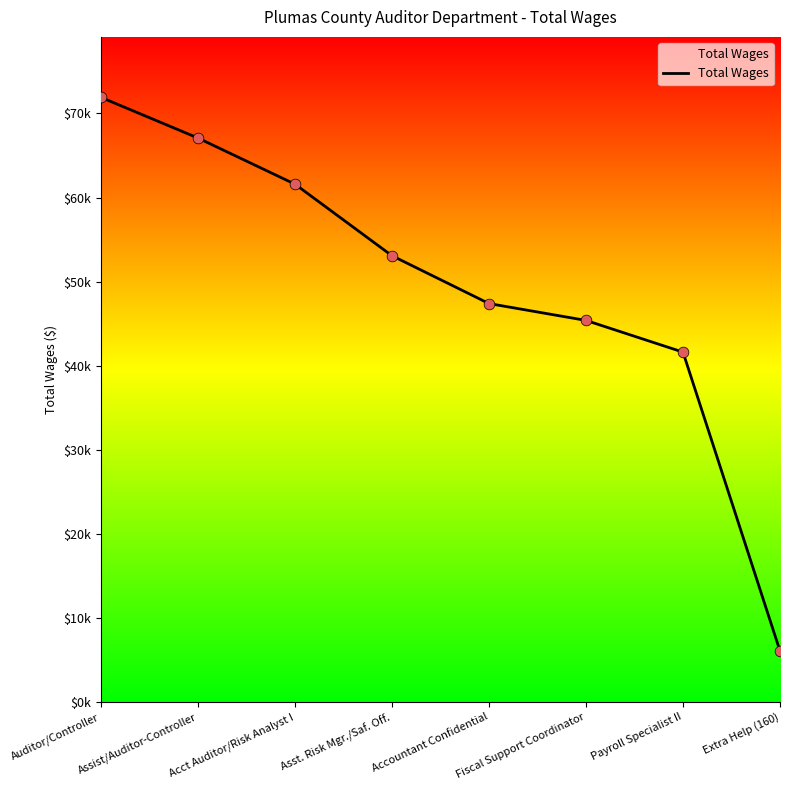

What is the change in value from Assist/Auditor-Controller to Asst. Risk Mgr./Saf. Off.?

-13998